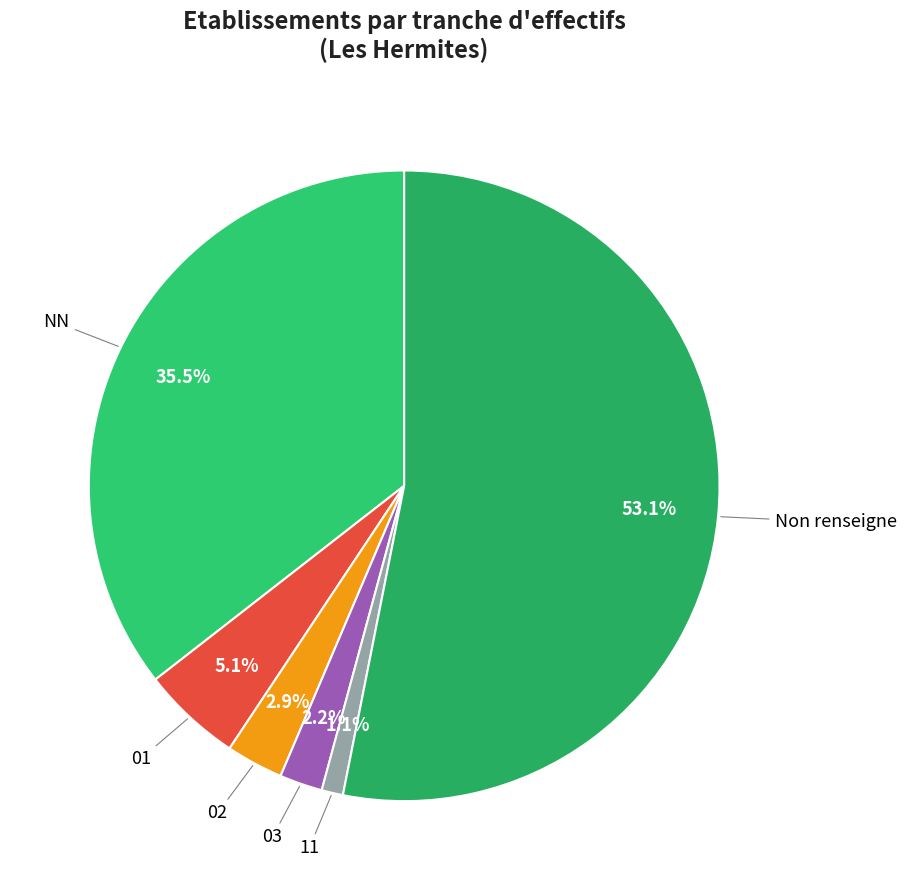

Which slice is the largest?

Non renseigne